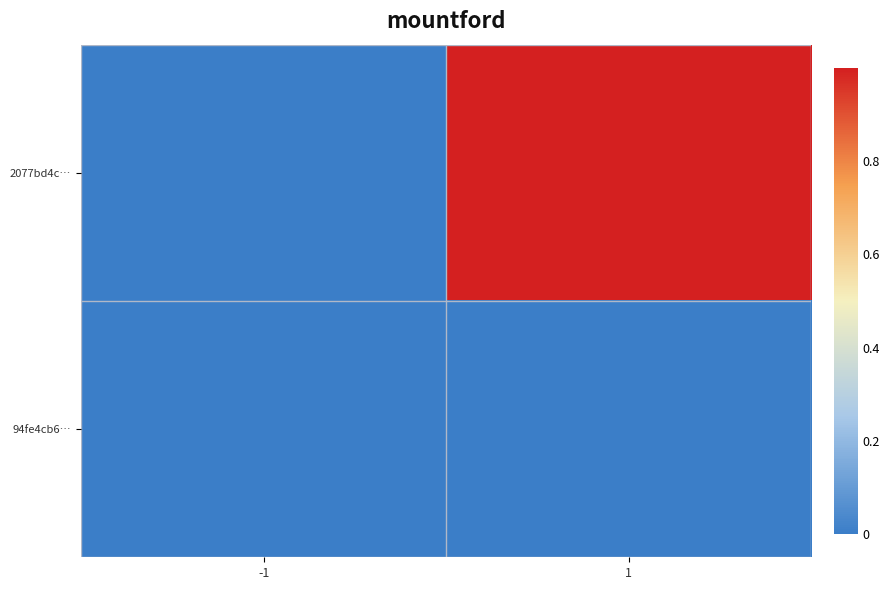

Between -1 and 1, which is larger?

1